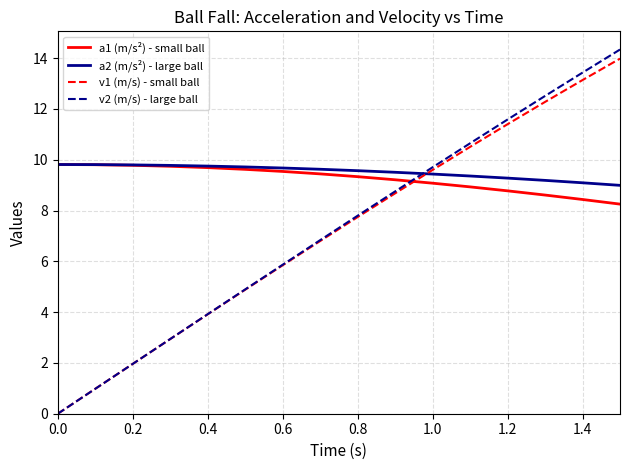

What is the maximum value for v1 (m/s) - small ball?

14.0